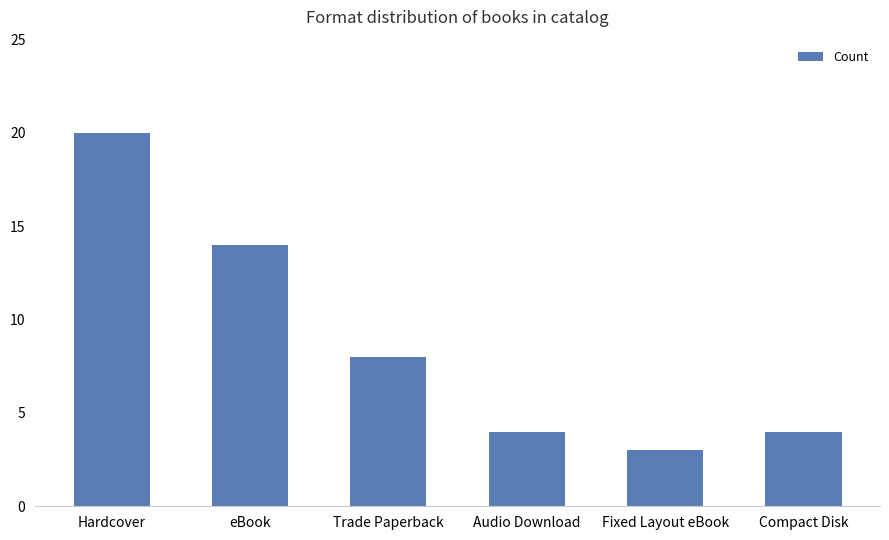

Reading left to right, transcribe all the data shown in this chart.

20	14	8	4	3	4